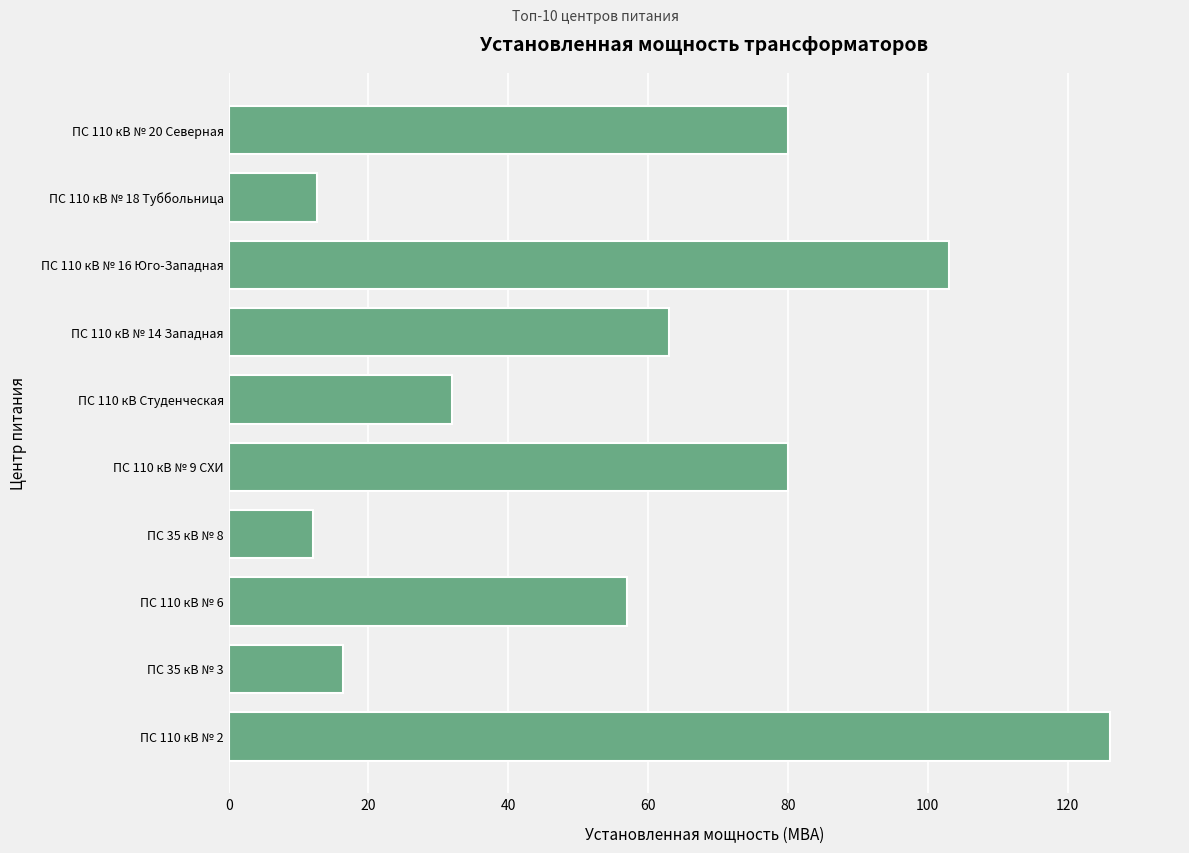

Does the chart contain any negative values?

No